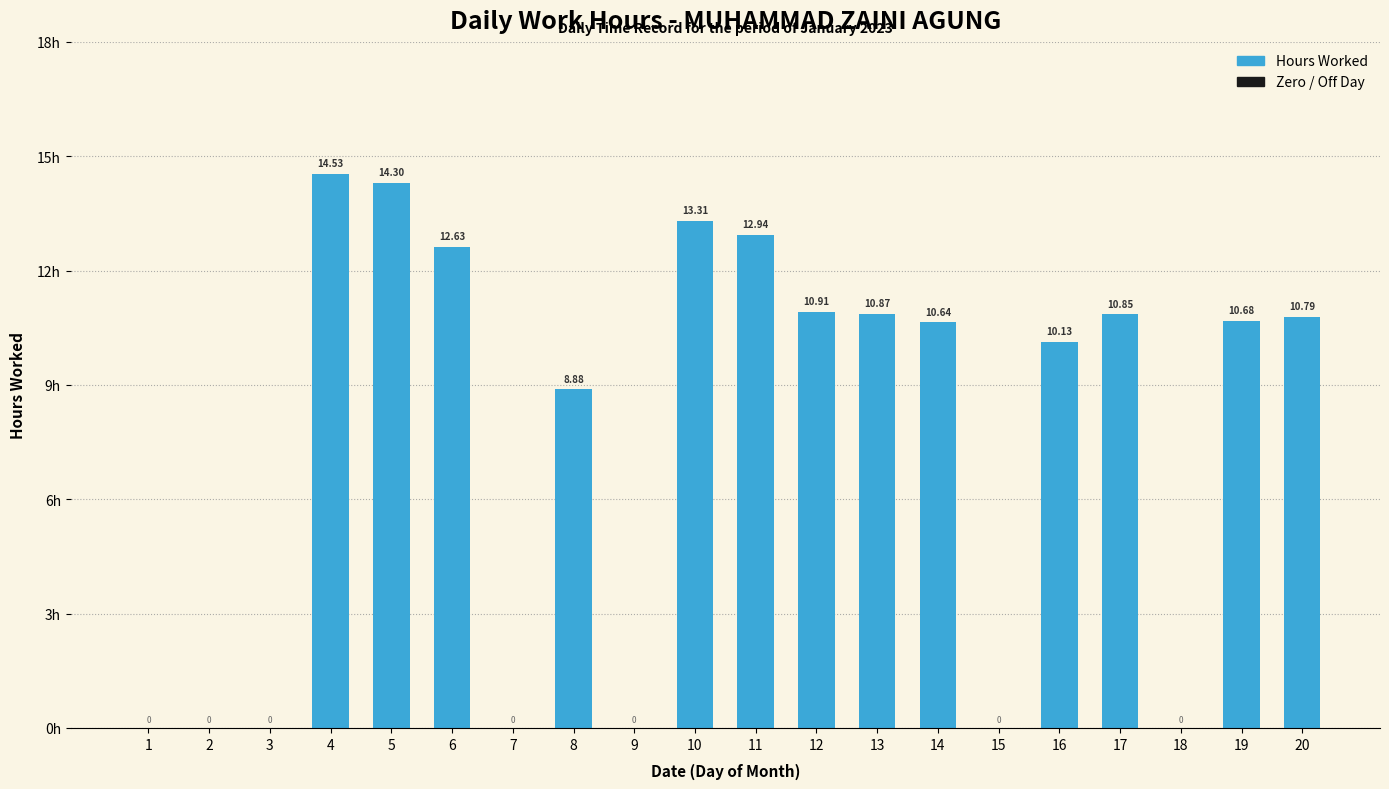

List the labels in order of value, largest first.

4, 5, 10, 11, 6, 12, 13, 17, 20, 19, 14, 16, 8, 1, 2, 3, 7, 9, 15, 18